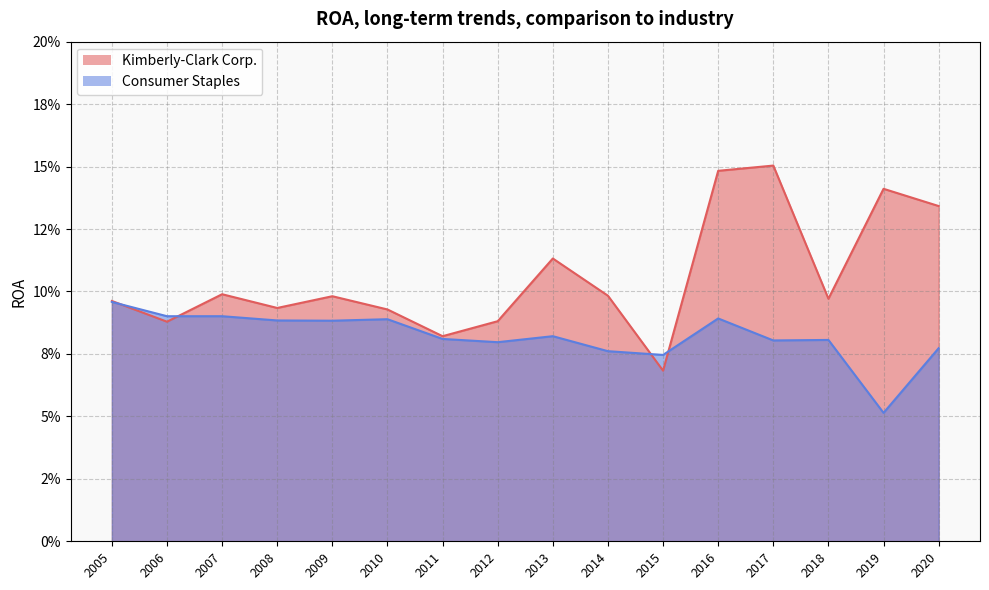

What is the value of the Kimberly-Clark Corp. point at the 10th from the left?

0.1